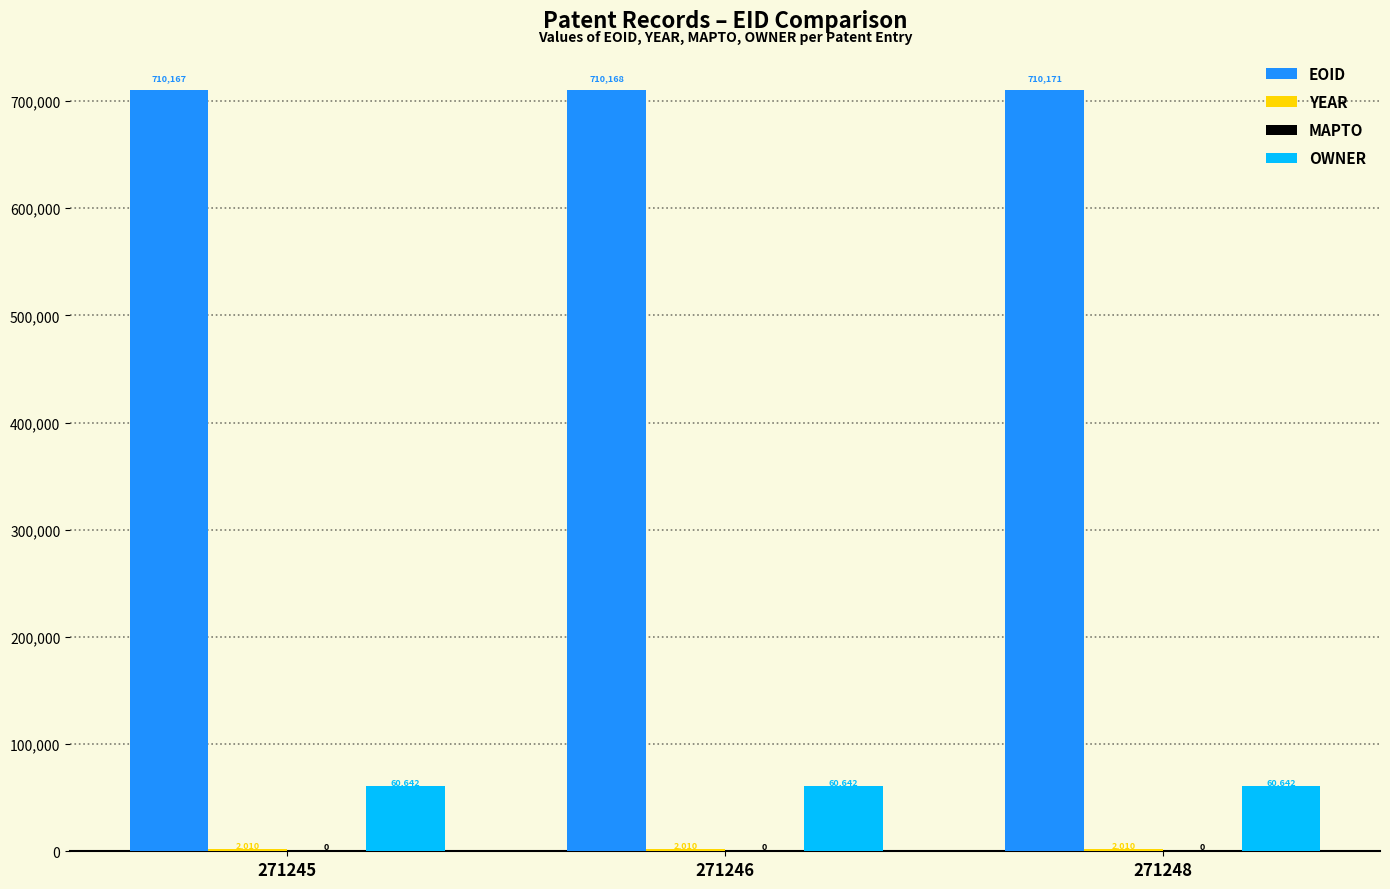

What is the sum of the EOID values at 271245 and 271246?

1420335